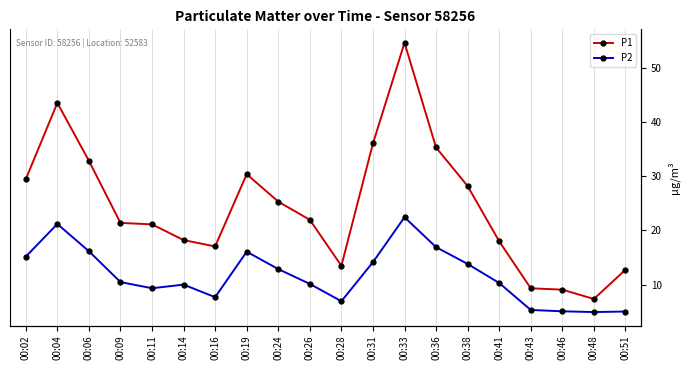

Reading right to left, transcribe all the data shown in this chart.

P1: 00:51=12.8	00:48=7.3	00:46=9.1	00:43=9.3	00:41=18.0	00:38=28.2	00:36=35.3	00:33=54.7	00:31=36.1	00:28=13.5	00:26=22.0	00:24=25.3	00:19=30.4	00:16=17.1	00:14=18.2	00:11=21.1	00:09=21.4	00:06=32.9	00:04=43.6	00:02=29.5
P2: 00:51=5.0	00:48=4.9	00:46=5.1	00:43=5.3	00:41=10.3	00:38=13.8	00:36=16.9	00:33=22.4	00:31=14.2	00:28=6.9	00:26=10.1	00:24=12.9	00:19=16.1	00:16=7.7	00:14=10.0	00:11=9.3	00:09=10.5	00:06=16.2	00:04=21.2	00:02=15.2